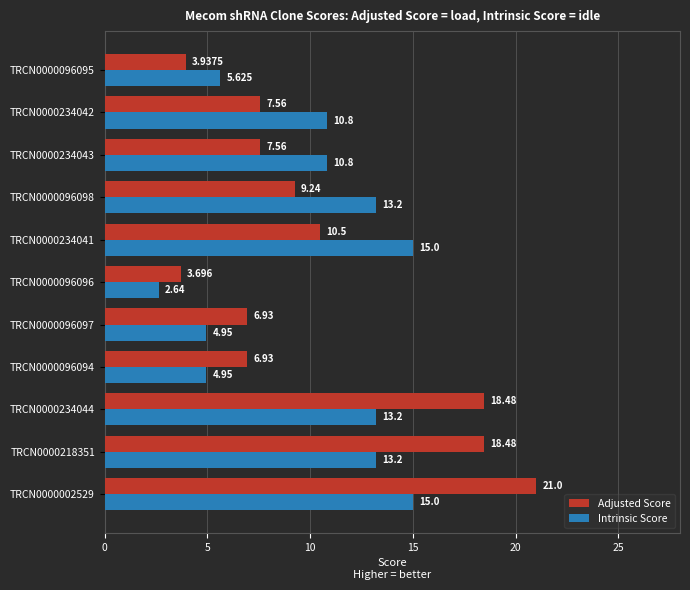

Which series has the largest total across all categories?

Adjusted Score